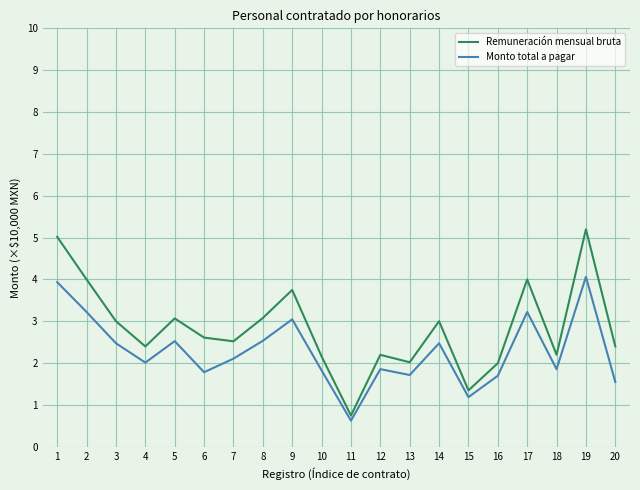

Which series has the largest total across all categories?

Remuneración mensual bruta